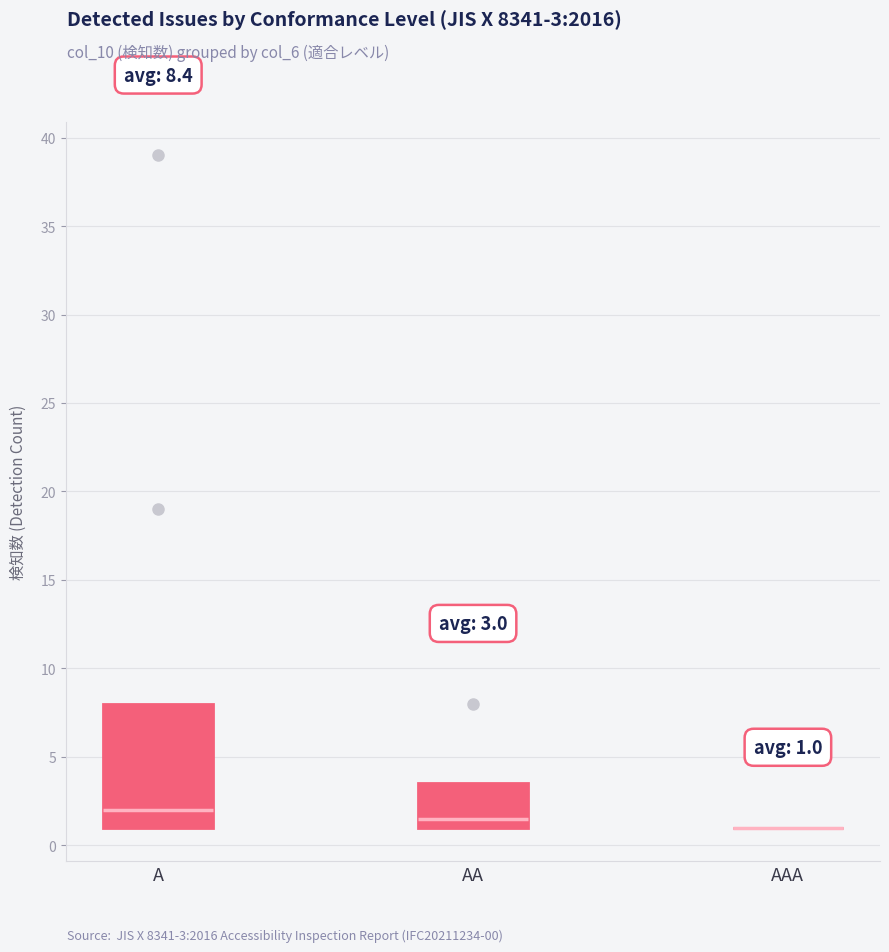

Which box is the tallest, from its lower edge to its upper edge?

A